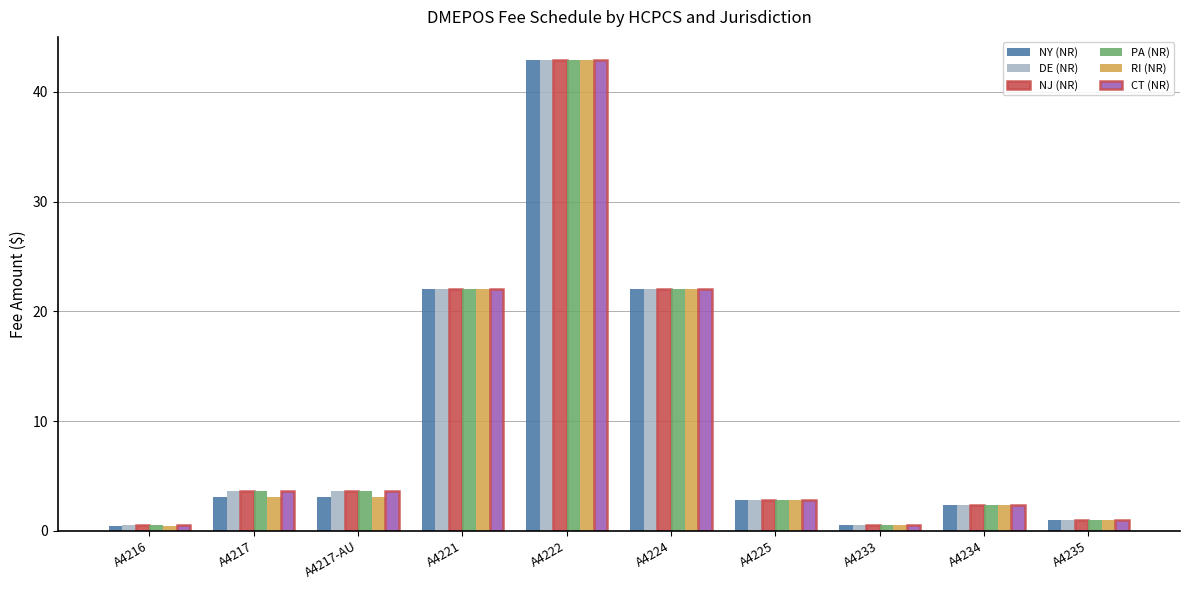

What is the sum of all NY (NR) values?

100.3